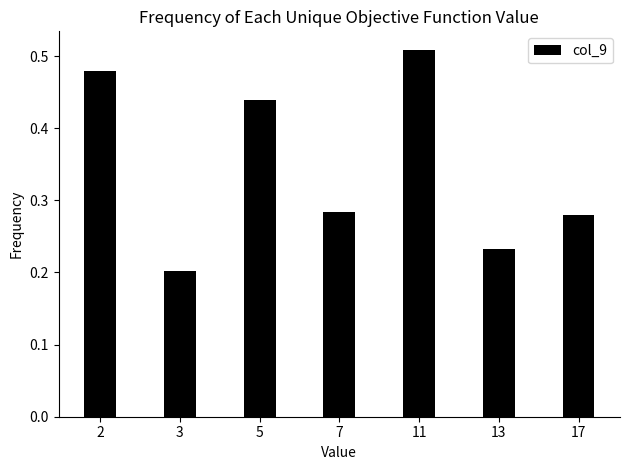

Count the values in the range 0 to 1.

7